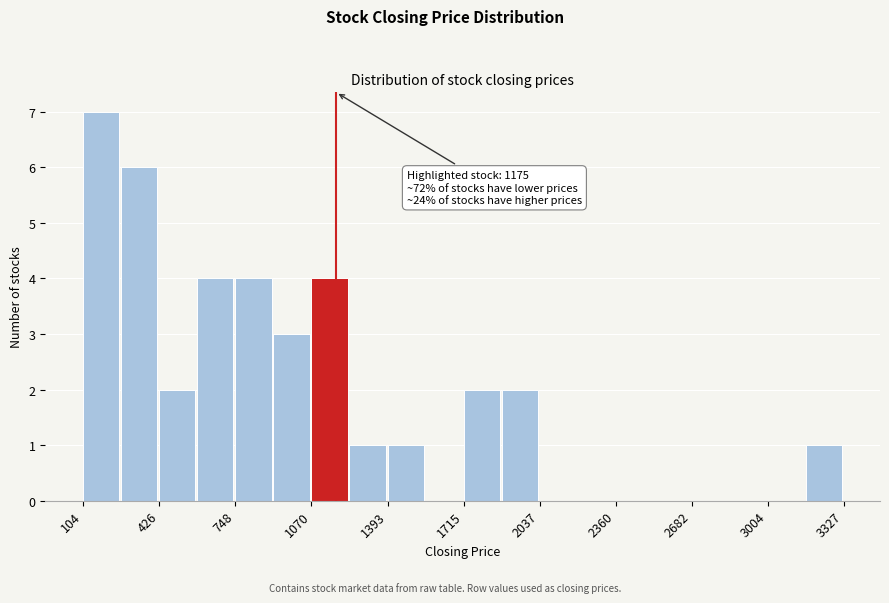

Around what value on the x-axis is the tallest bar? Give the approximate position of its centre, as read against the axis.

200